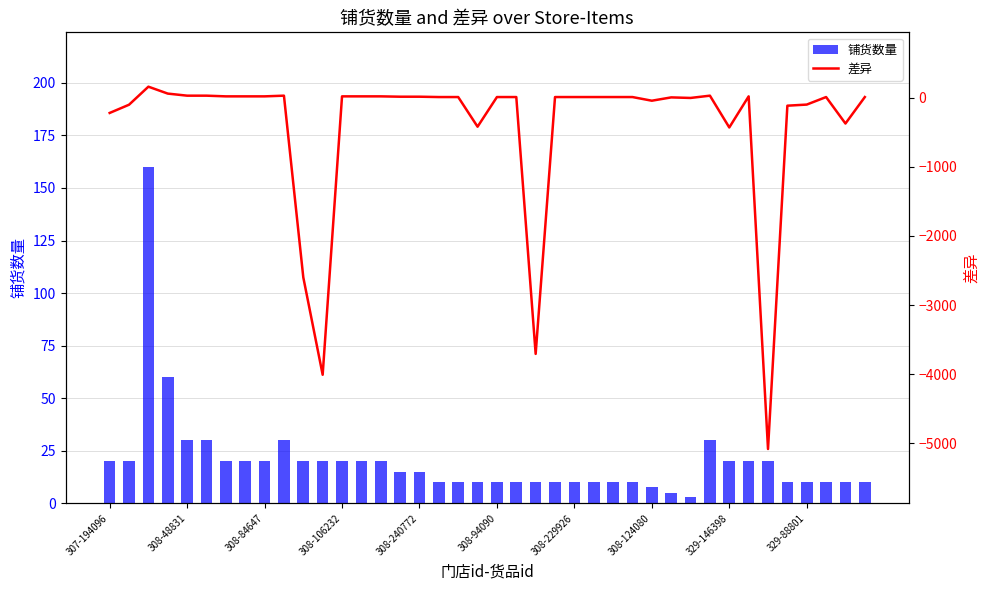

What is the maximum value for 铺货数量?

160